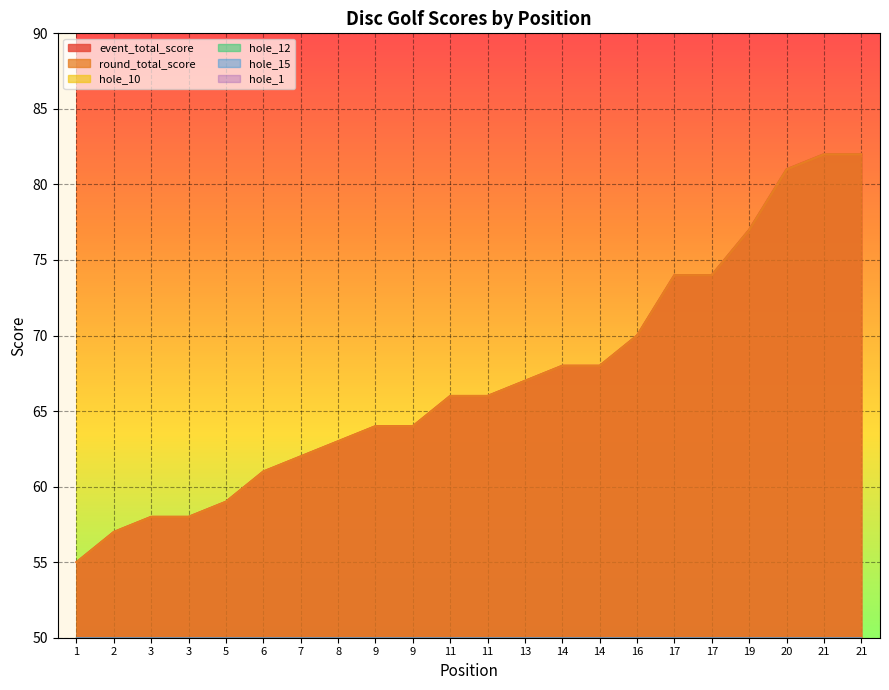

What are all the series names shown in the legend?

event_total_score, round_total_score, hole_10, hole_12, hole_15, hole_1